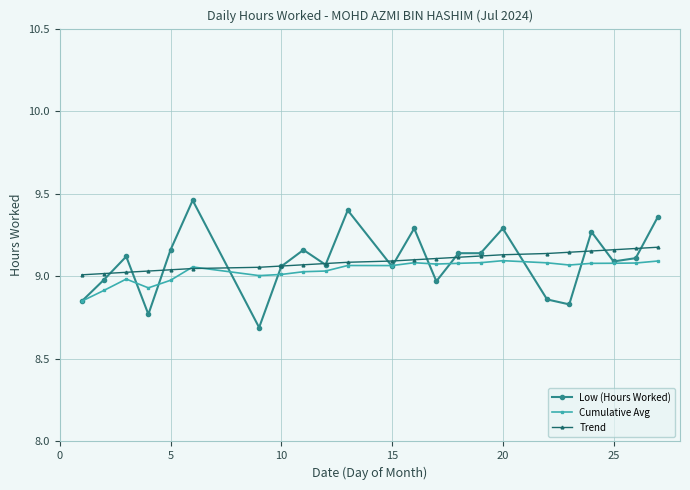

What is the value of the Low (Hours Worked) point at the 7th from the left?

8.7